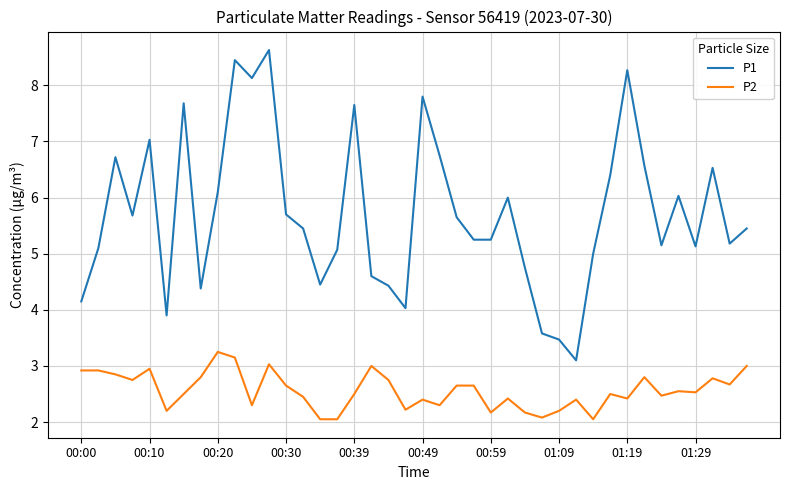

Which series has the largest range (max minus min)?

P1